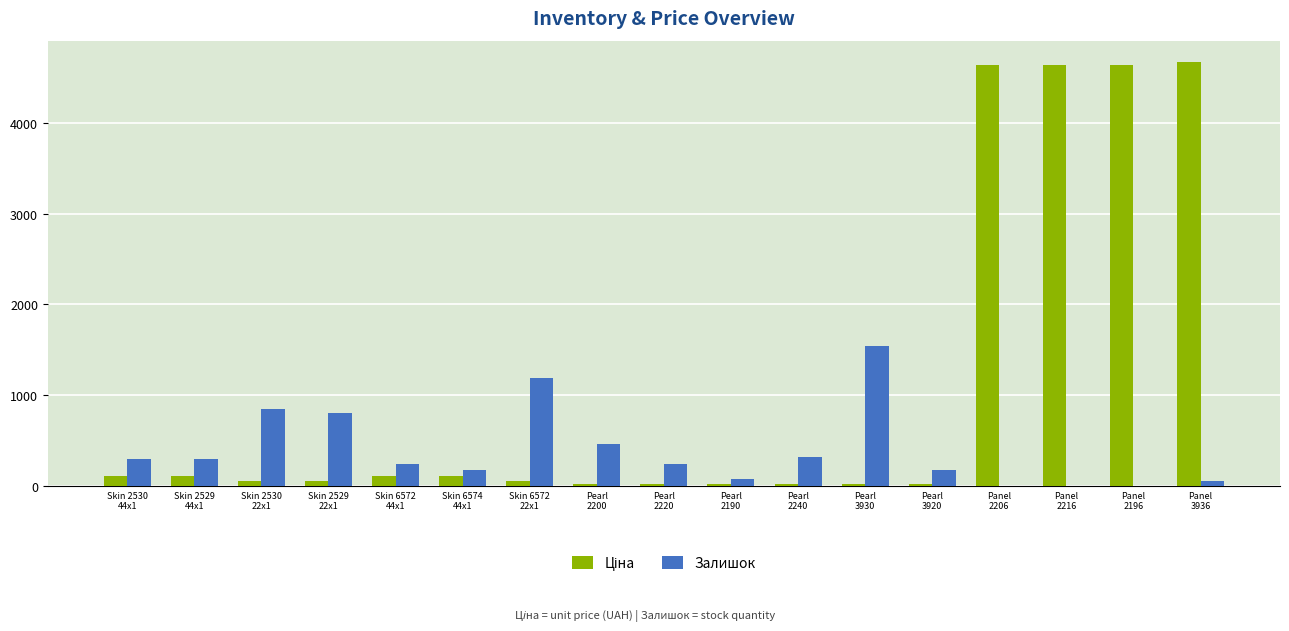

Are the bars horizontal?

No